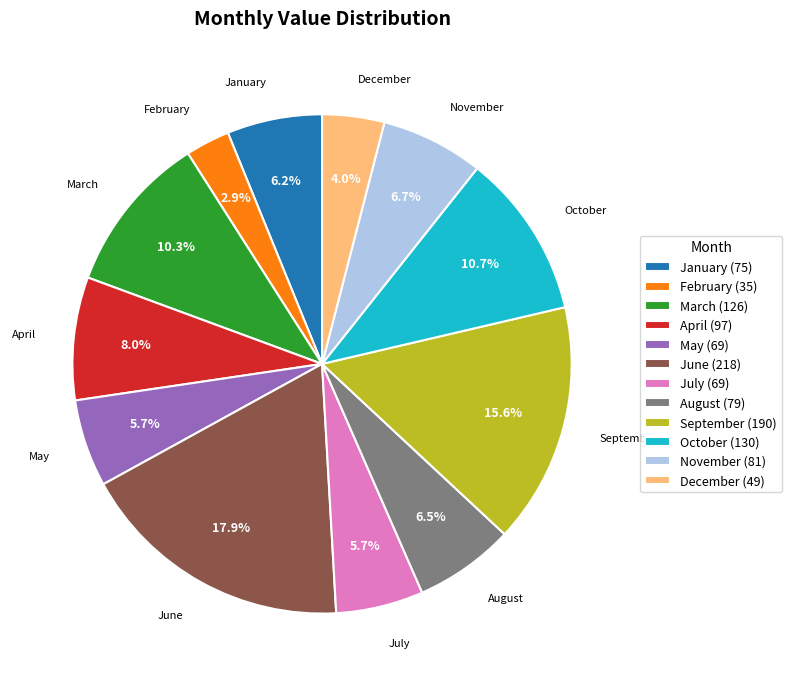

Approximately how many times larger is the value at March compared to June?

0.6